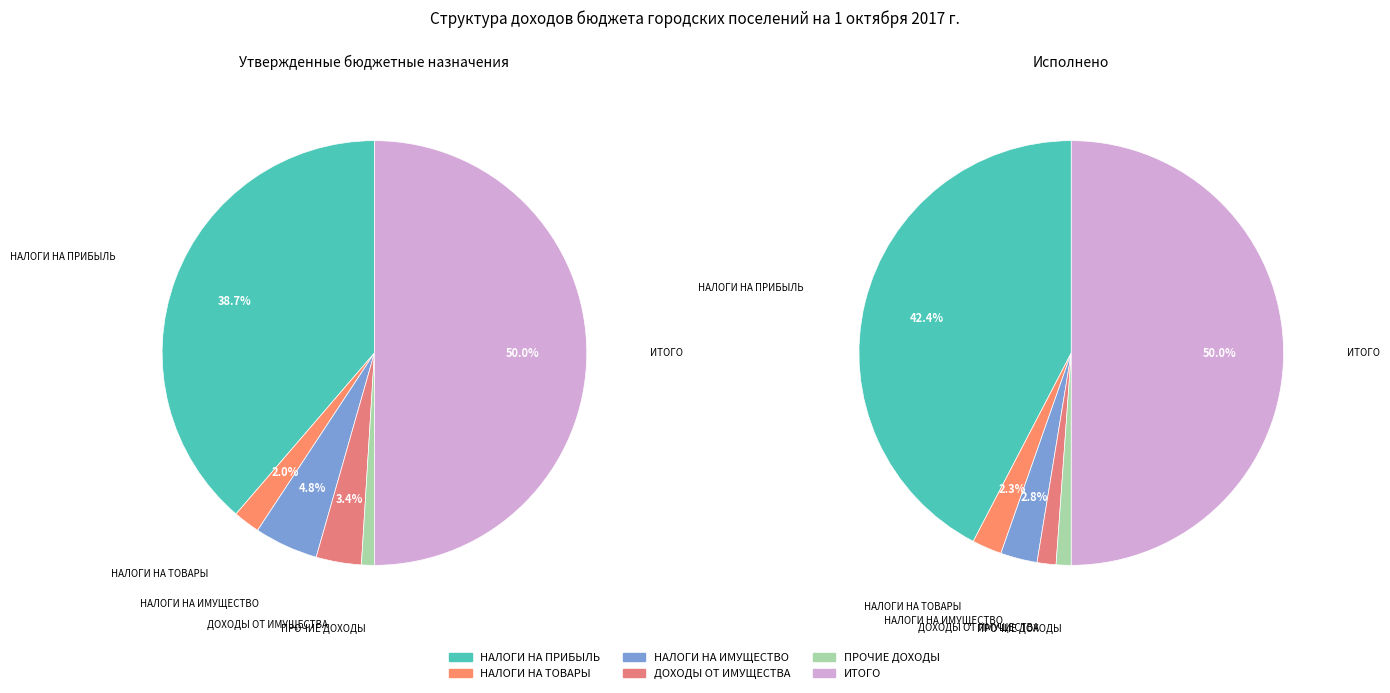

Combined, do НАЛОГИ НА ПРИБЫЛЬ, ДОХОДЫ and НАЛОГИ НА ИМУЩЕСТВО account for over 50%?

No